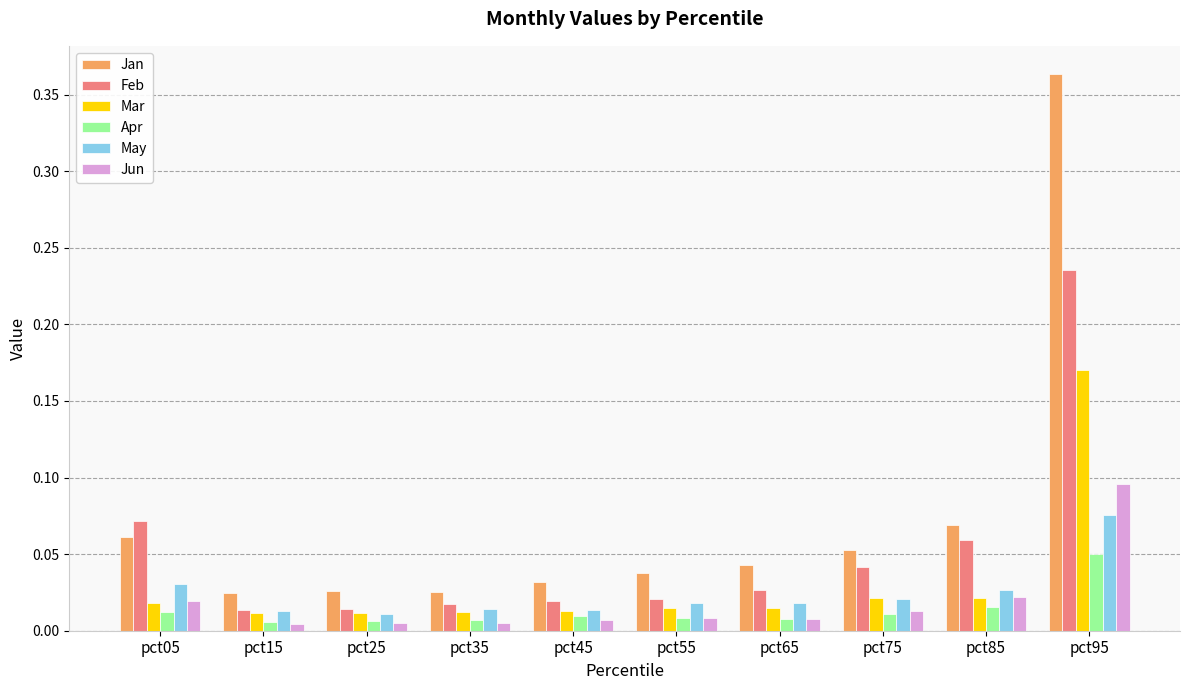

At which category is the sum across all series the highest?

pct95